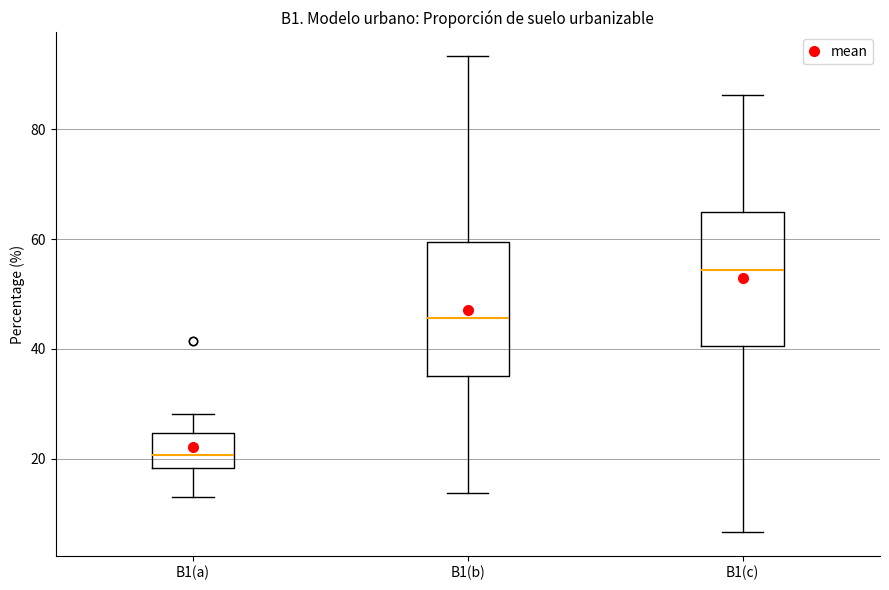

Reading left to right, read every box against the y-axis: the position of its median line, the range the box covers, and the ends of its whiskers. The values are not printed on the chart, so give them approximately, as read against the axis.

B1(a): median 20, box 18 to 24, whiskers 12 to 28
B1(b): median 46, box 36 to 60, whiskers 14 to 94
B1(c): median 54, box 40 to 64, whiskers 6 to 86